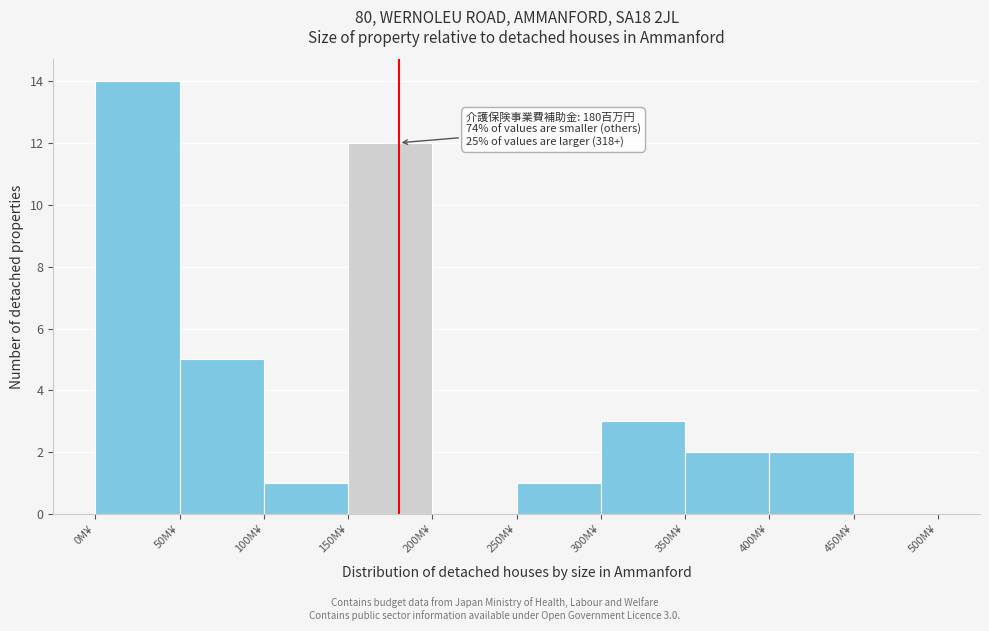

Over which range of the x-axis is the bar tallest?

0 to 50